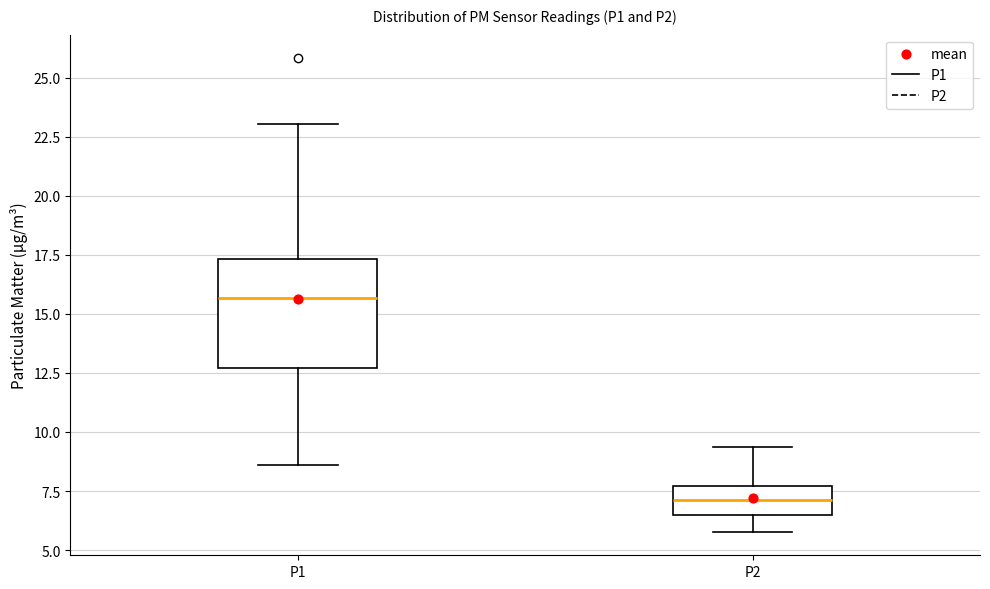

Which box is the tallest, from its lower edge to its upper edge?

P1